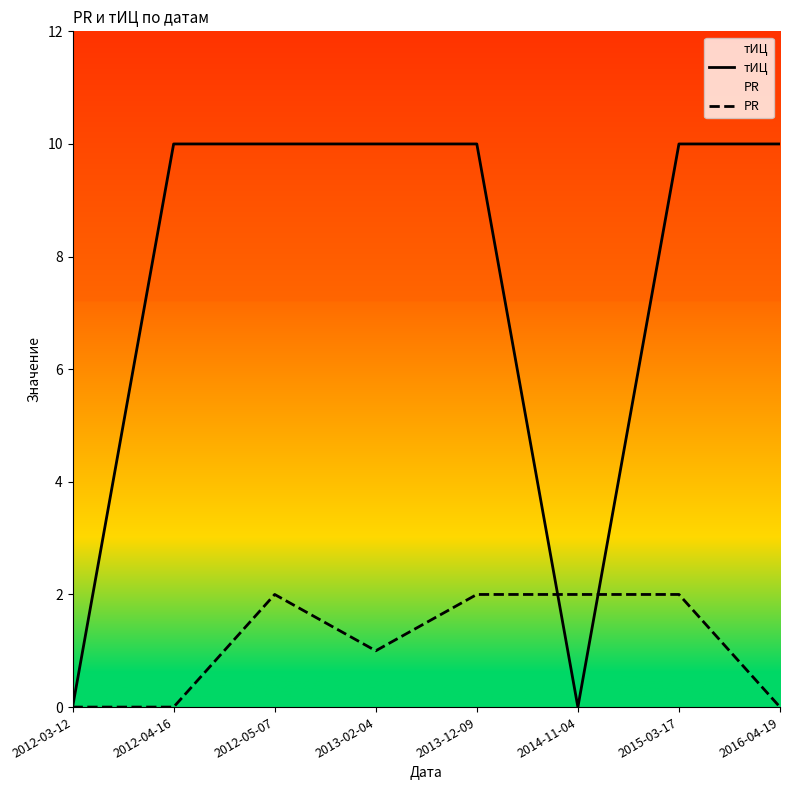

Is this an area chart (filled region under the line)?

No